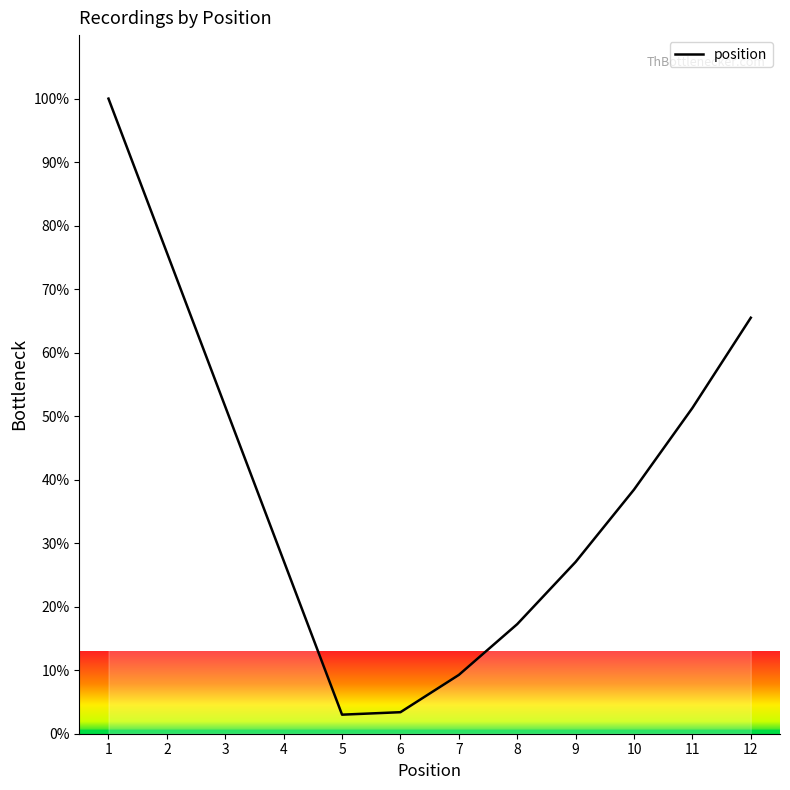

What is the smallest value displayed?

3.0